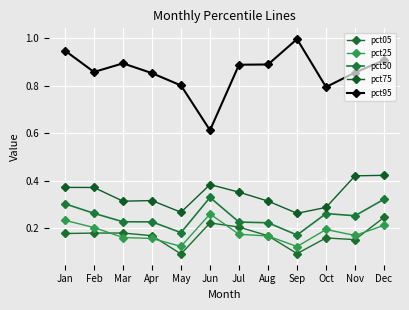

What is the minimum value for pct05?

0.1